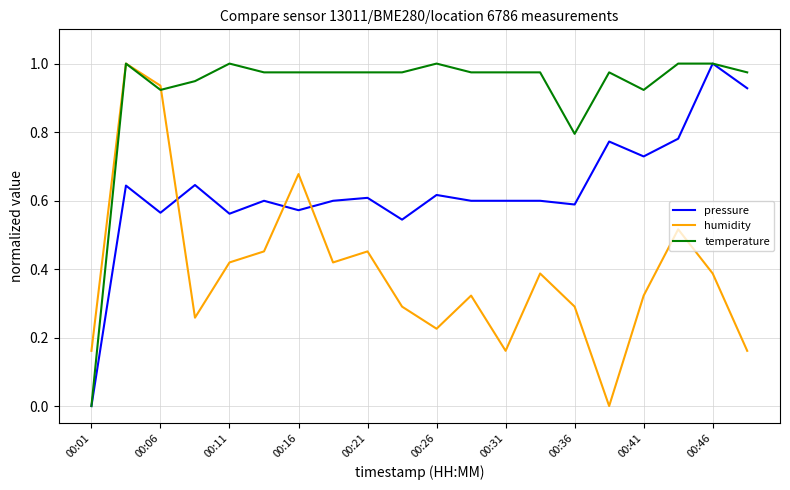

Which series has the largest total across all categories?

temperature